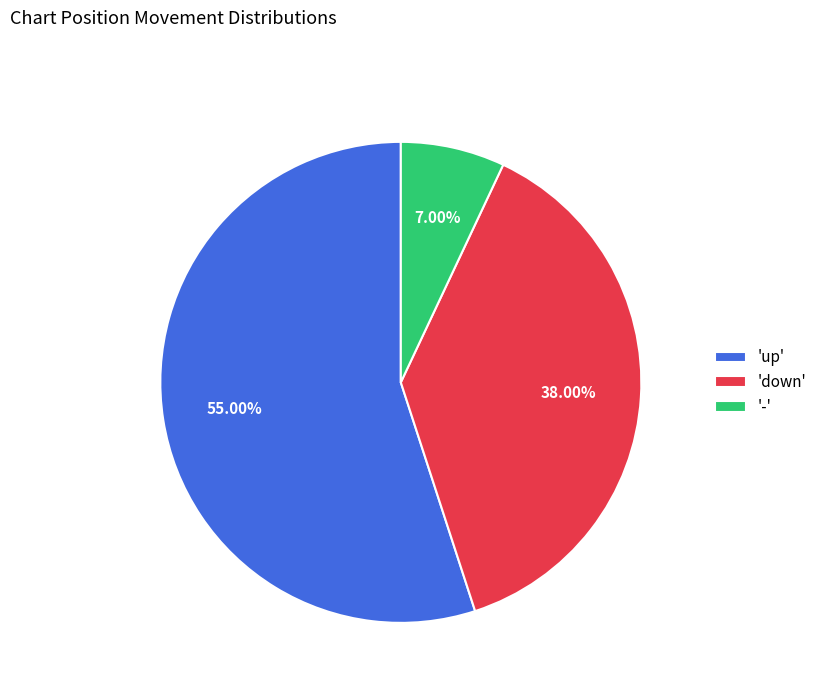

Combined, do 'down' and '-' account for over 50%?

No